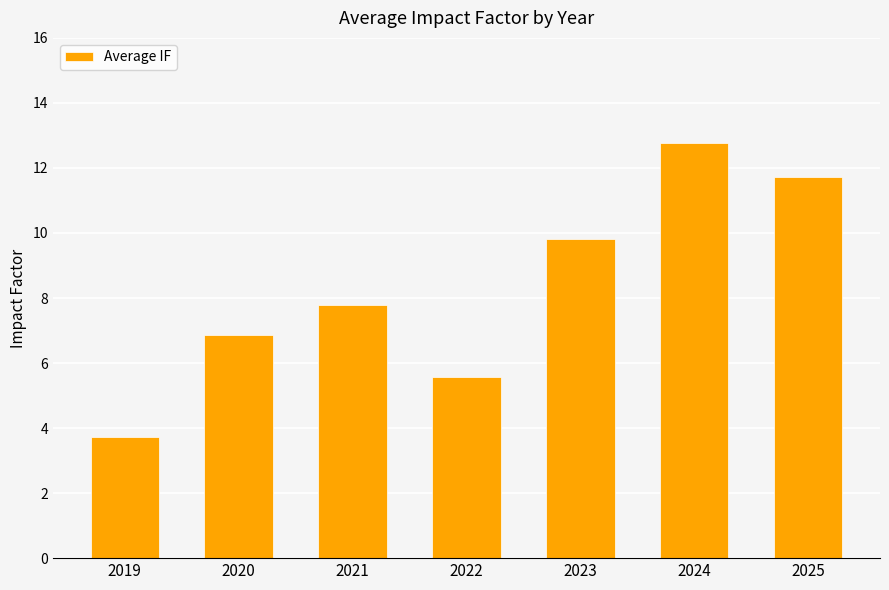

How many series are shown in this chart?

1